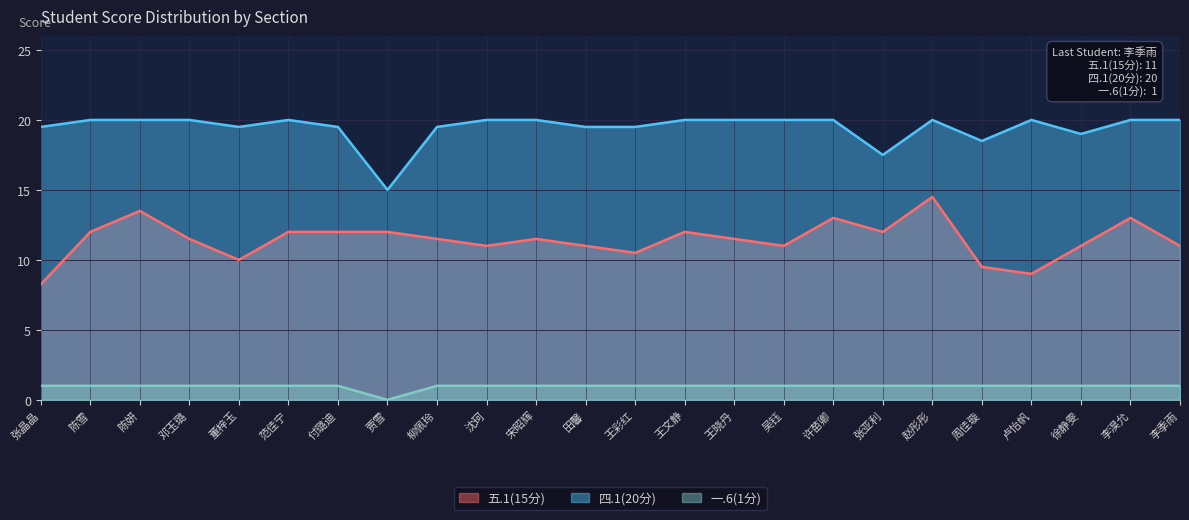

Between 王文静 and 李淏允, which series saw the biggest shift?

五.1(15分)